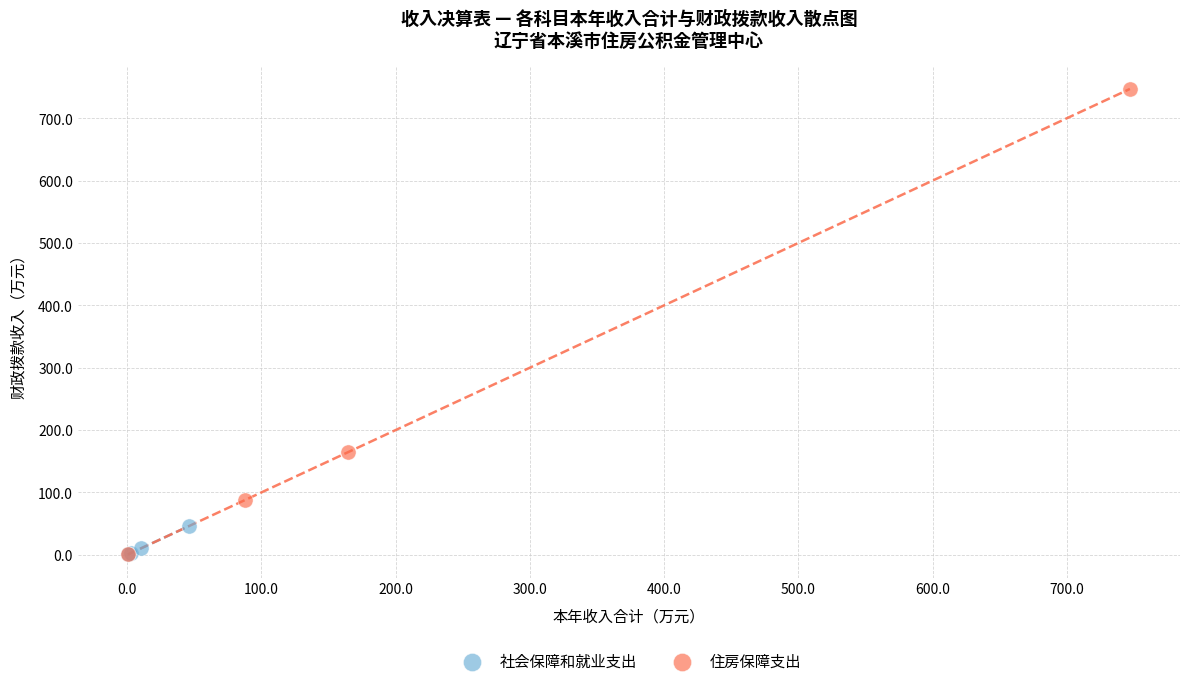

Which series has the largest Y range (max minus min)?

住房保障支出